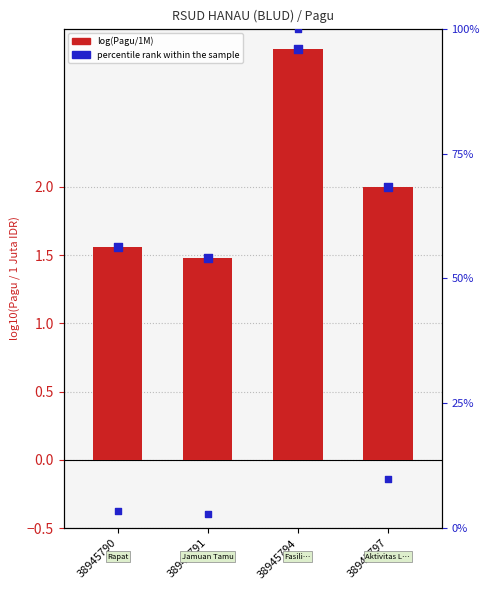

What are all the series names shown in the legend?

log(Pagu/1M), percentile rank within the sample